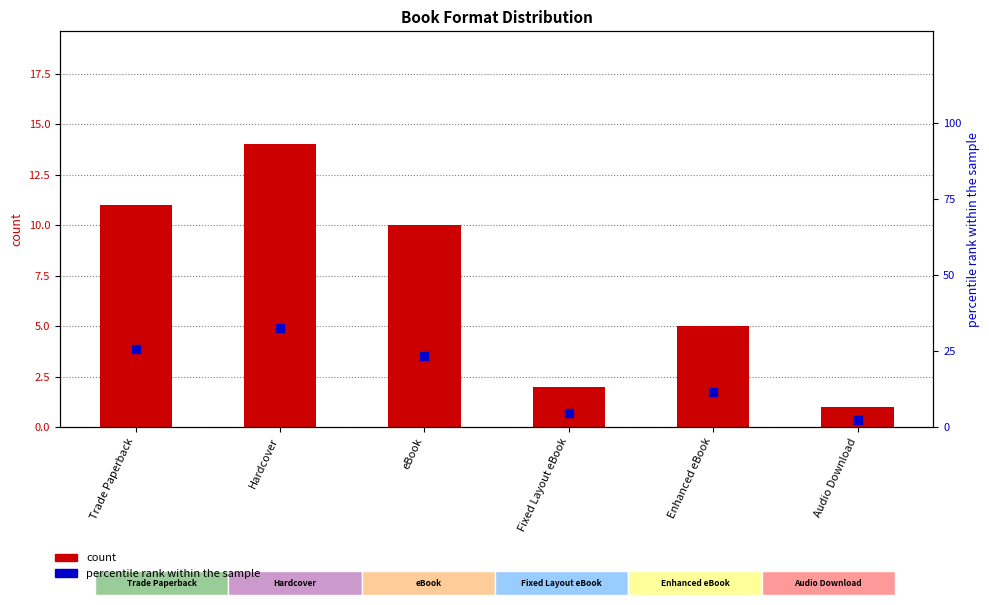

Which series has the largest Y range (max minus min)?

percentile rank within the sample